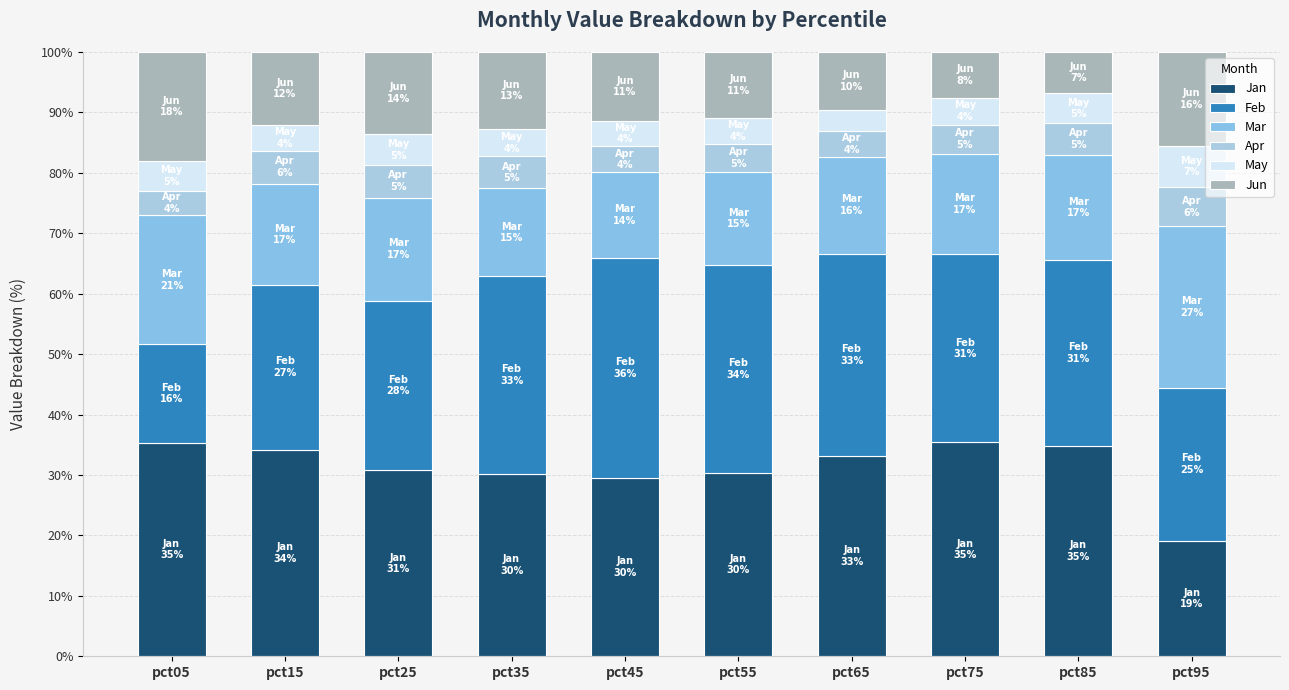

Count the number of data series in this chart.

6